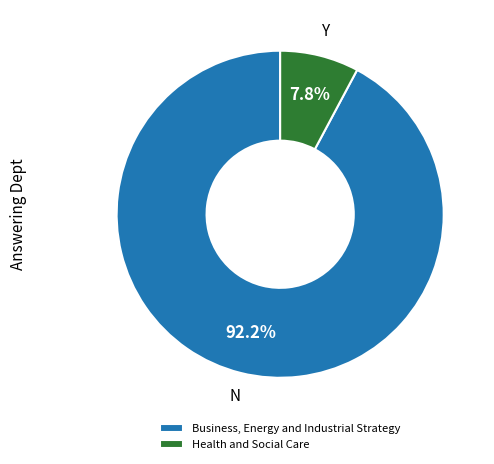

Does Business, Energy and Industrial Strategy account for over 50% of the chart?

Yes